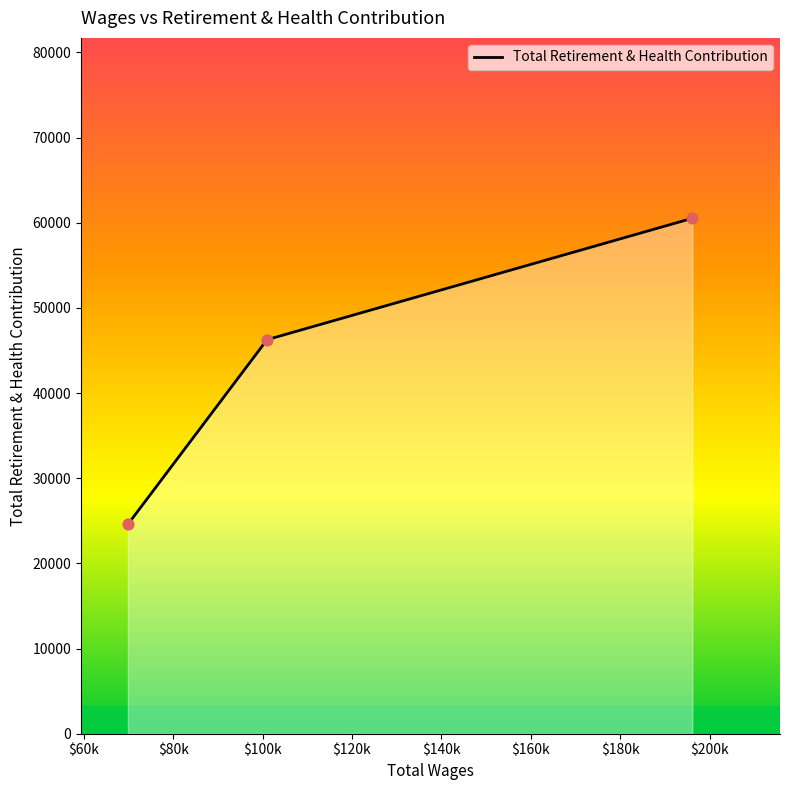

What is the average value?

43791